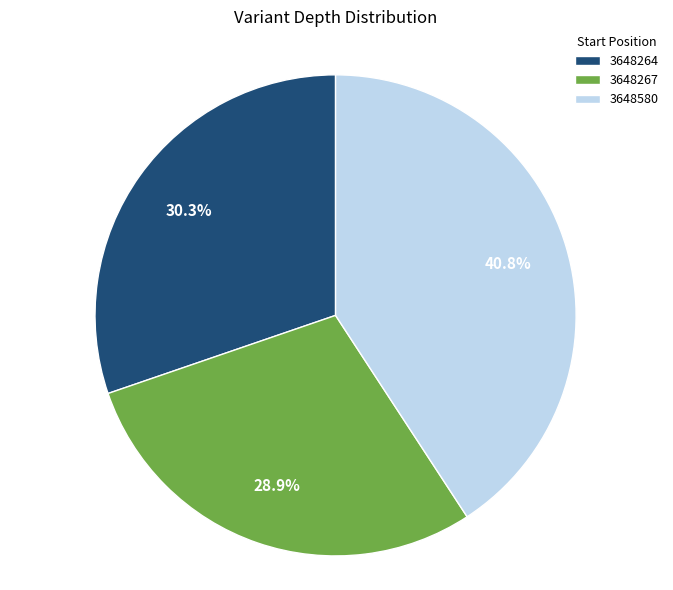

To the nearest percent, what portion does 3648264 represent?

30%